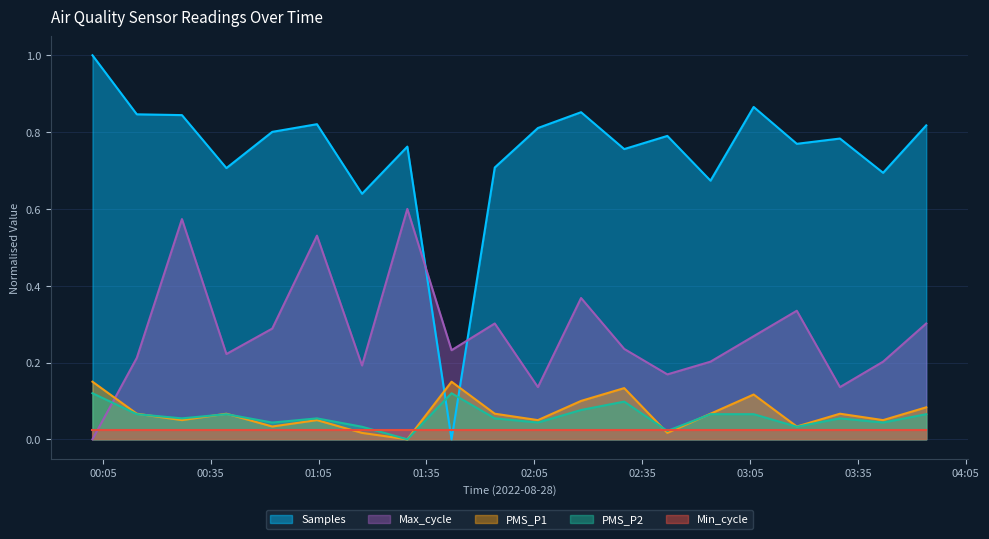

What is the difference between the maximum and minimum values in the PMS_P1 series?

0.1